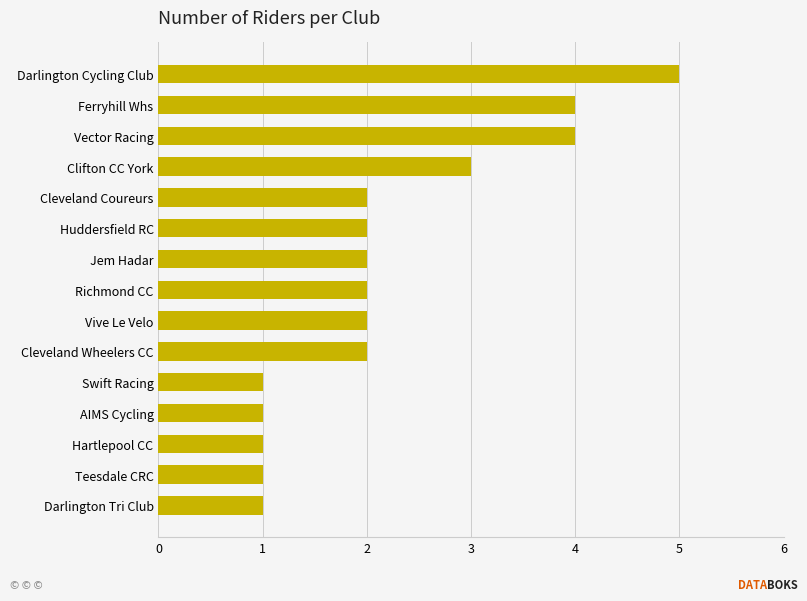

The value at Clifton CC York is 5. True or false?

False